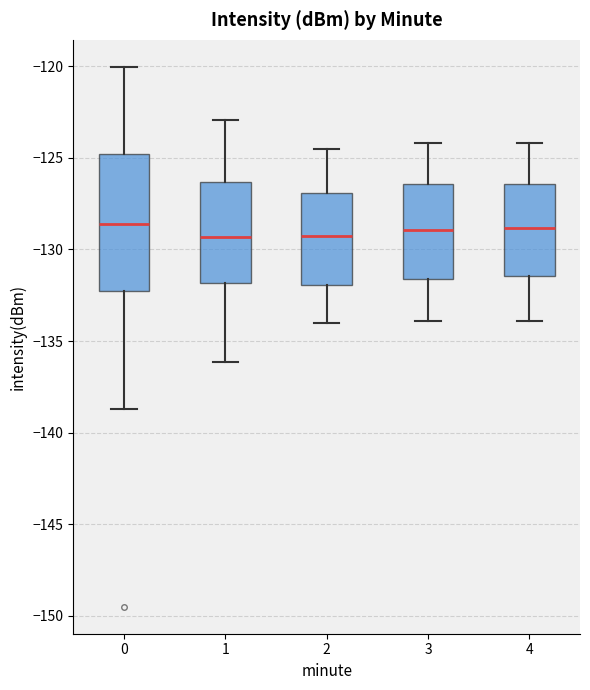

Which box is the tallest, from its lower edge to its upper edge?

0